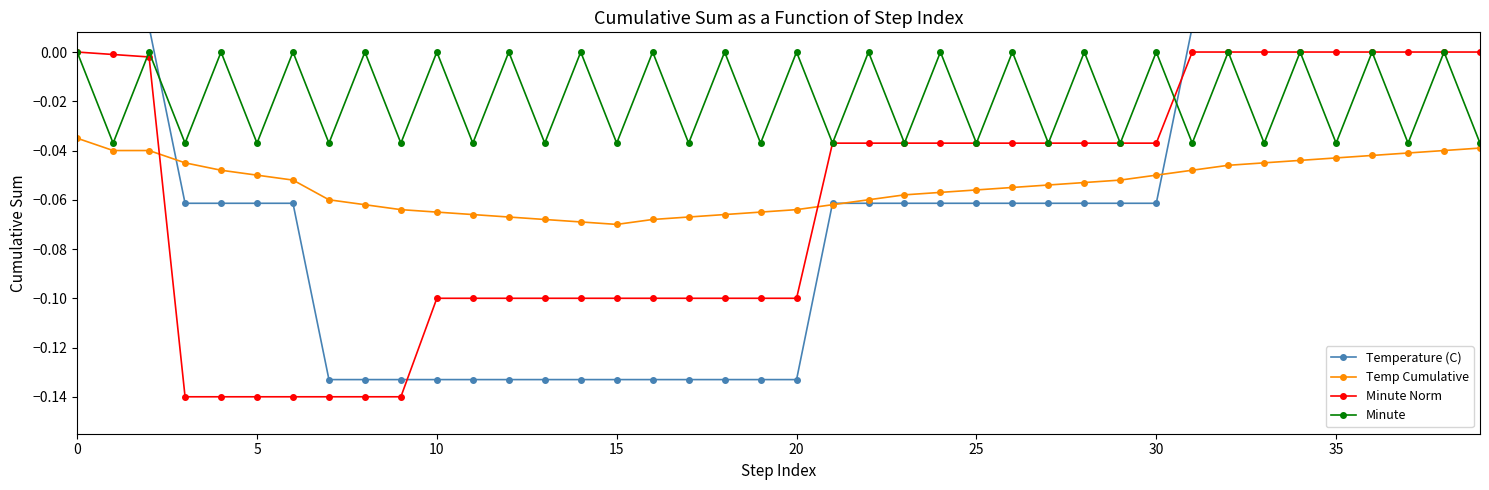

What is the minimum value shown in the chart?

-0.1